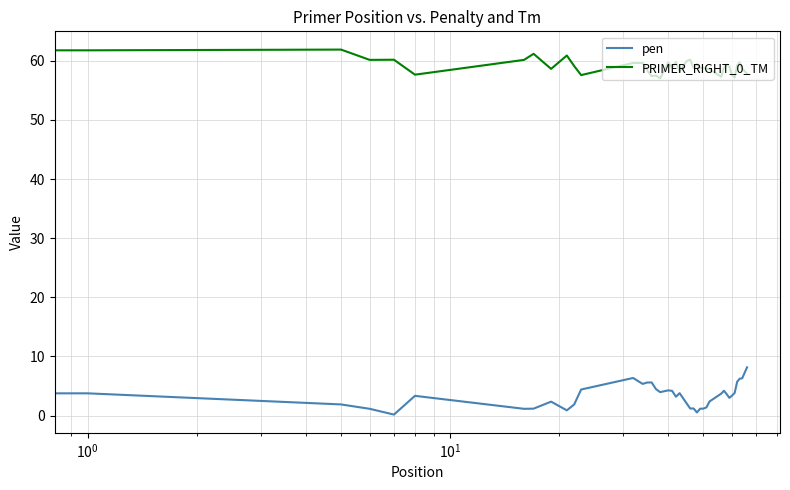

Which series has the largest total across all categories?

PRIMER_RIGHT_0_TM